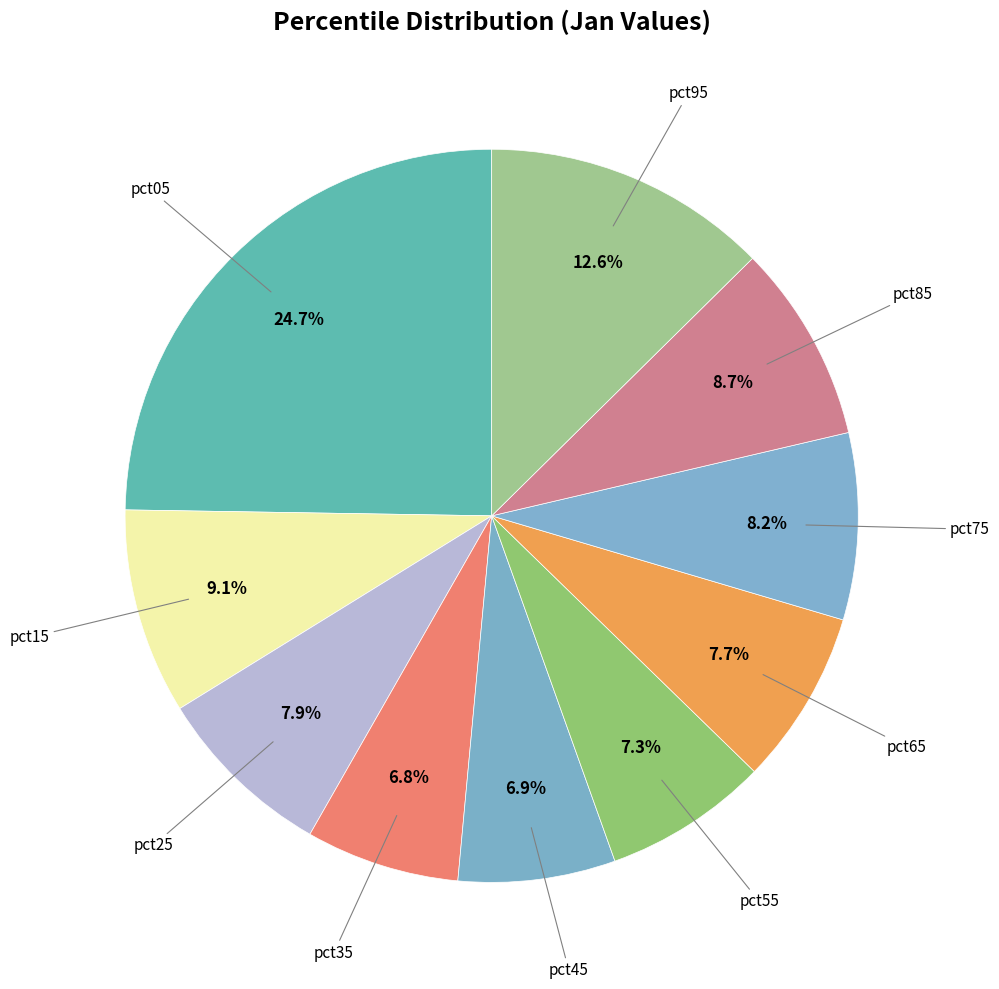

How many slices are in this pie chart?

10